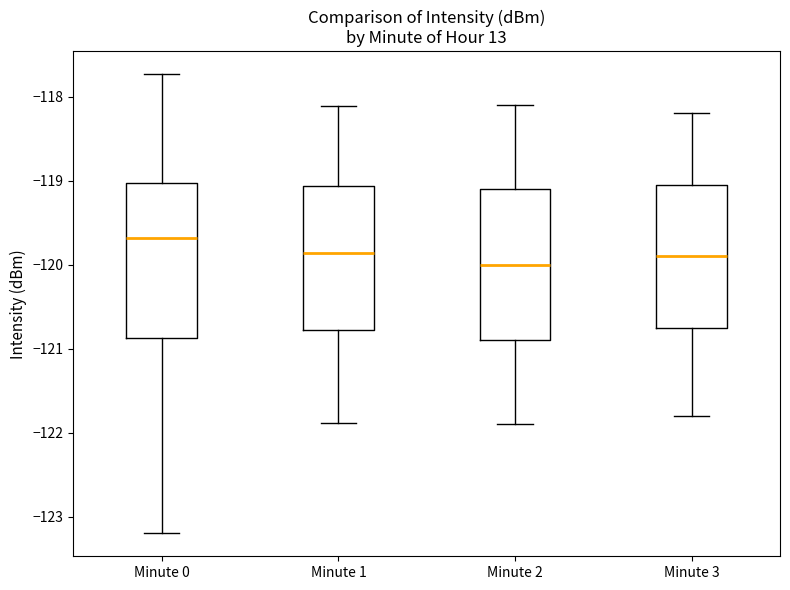

Reading left to right, transcribe this box plot: for each box, give where its median line is, the range the box spans, and where its two whiskers end, as read against the y-axis. The values are not printed on the chart, so give them approximately, as read against the axis.

Minute 0: median -119.7, box -120.9 to -119.0, whiskers -123.2 to -117.7
Minute 1: median -119.9, box -120.8 to -119.1, whiskers -121.9 to -118.1
Minute 2: median -120.0, box -120.9 to -119.1, whiskers -121.9 to -118.1
Minute 3: median -119.9, box -120.7 to -119.0, whiskers -121.8 to -118.2